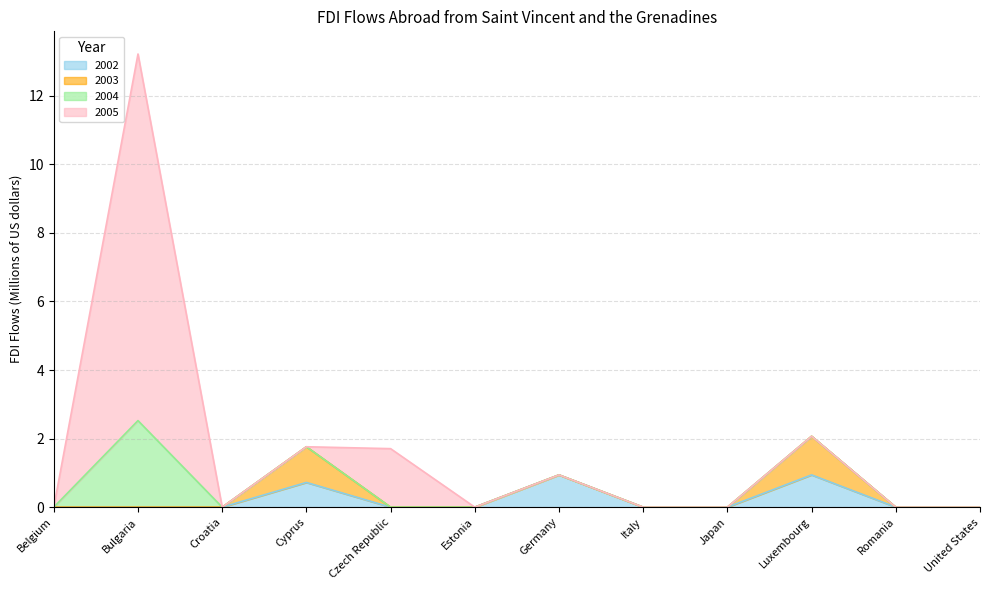

Count the 2004 values in the range 0 to 1.

11